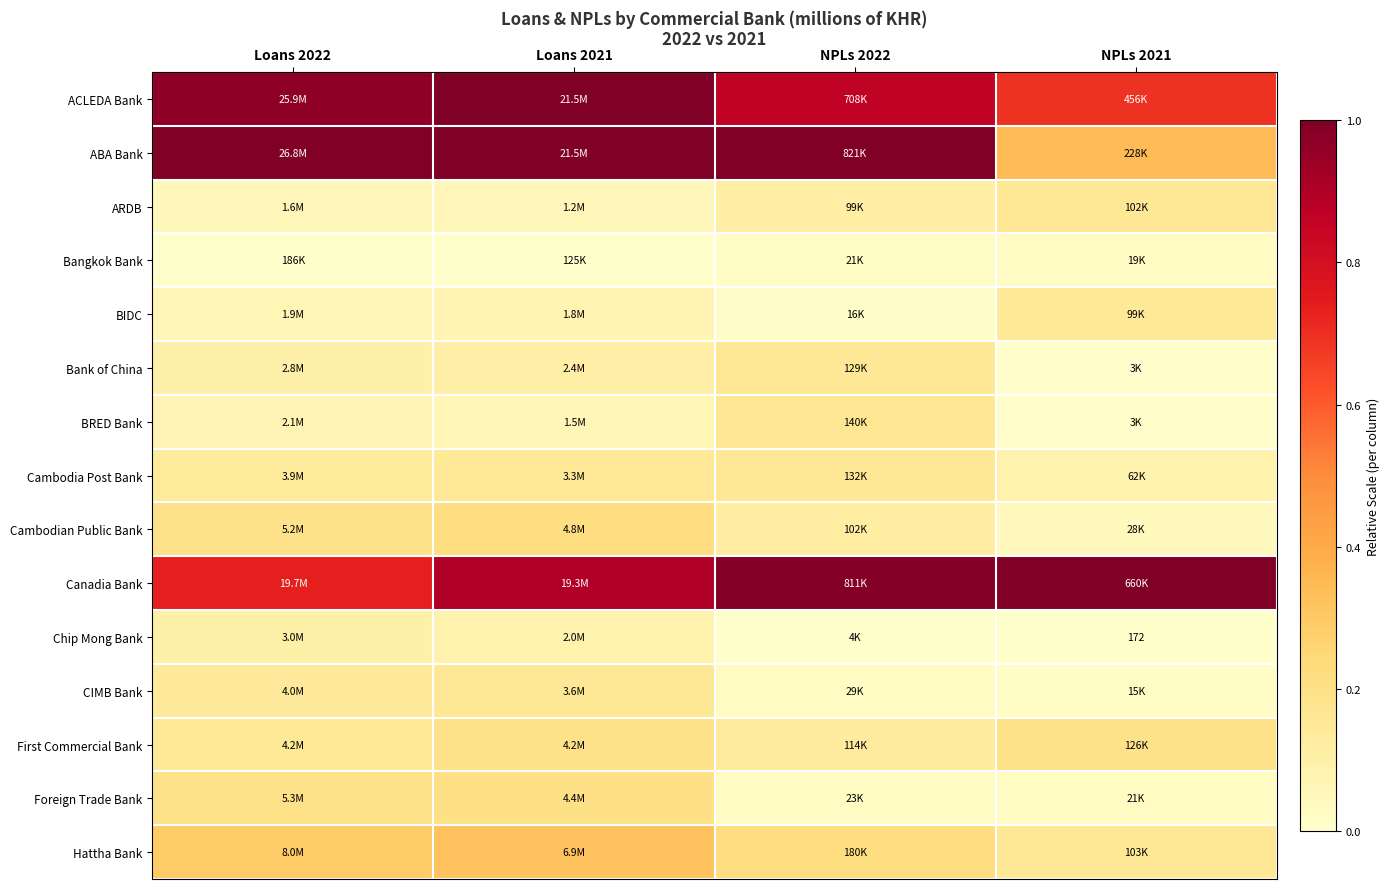

Which series has the largest range (max minus min)?

ABA Bank